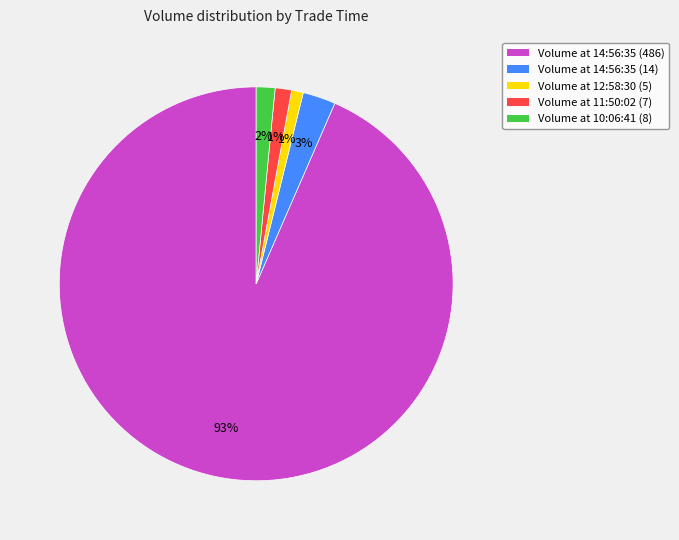

To the nearest percent, what is the difference between the largest and smallest slice percentages?

92%